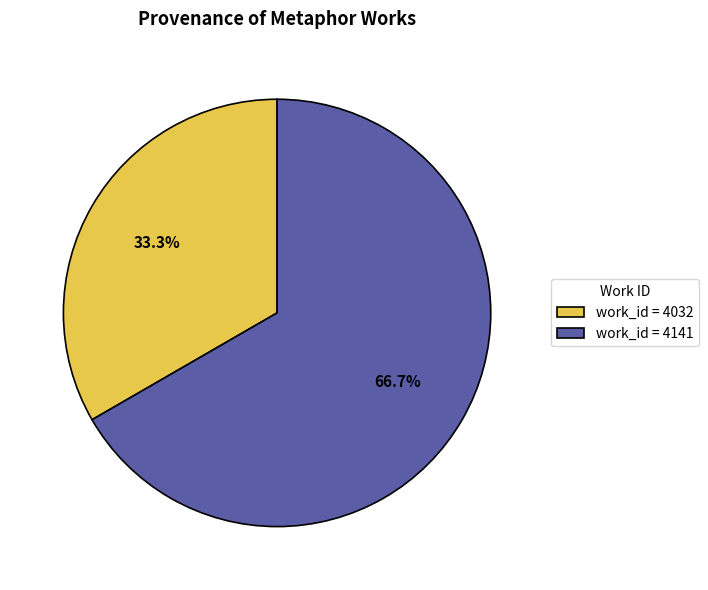

What is the total percentage of work_id = 4141 and work_id = 4032?

100.0%